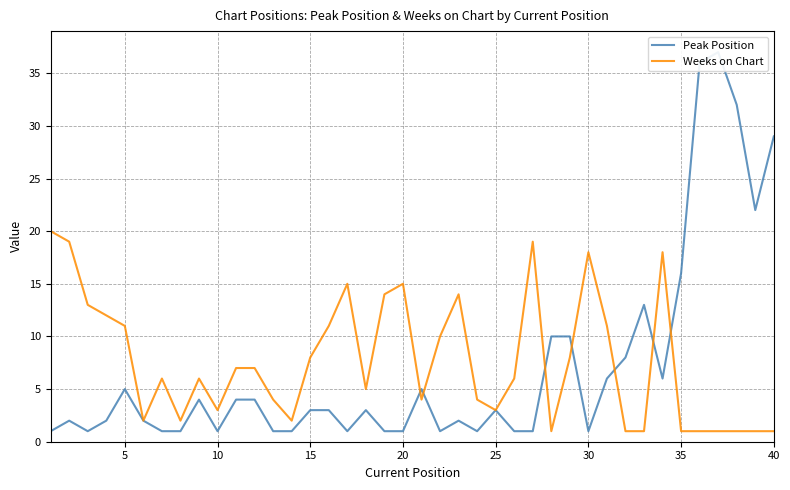

How many data points in Peak Position are above 3?

17